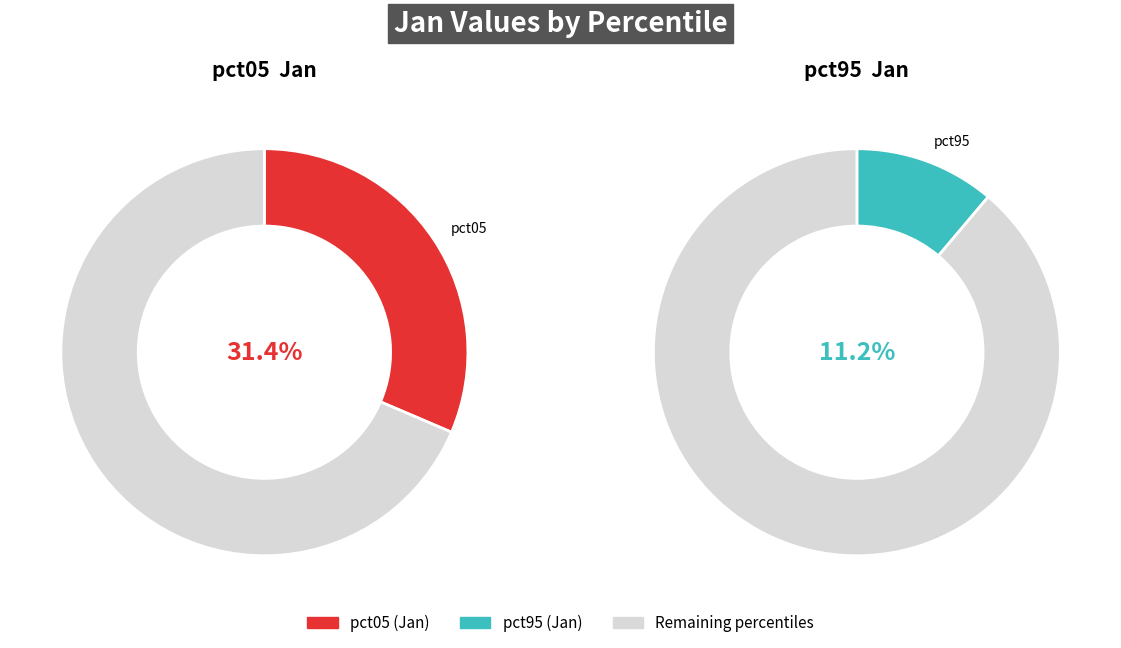

Does pct05 account for over 50% of the chart?

No